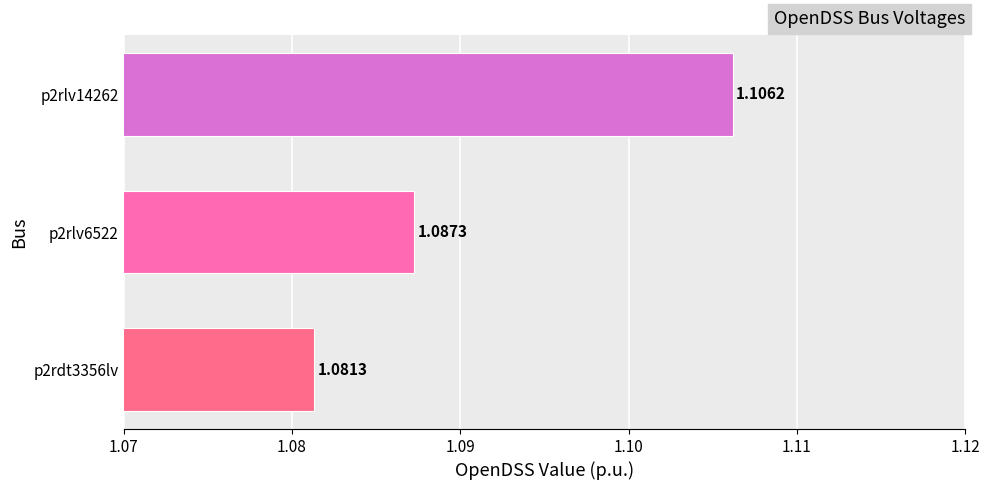

What is the sum of all values?

3.3